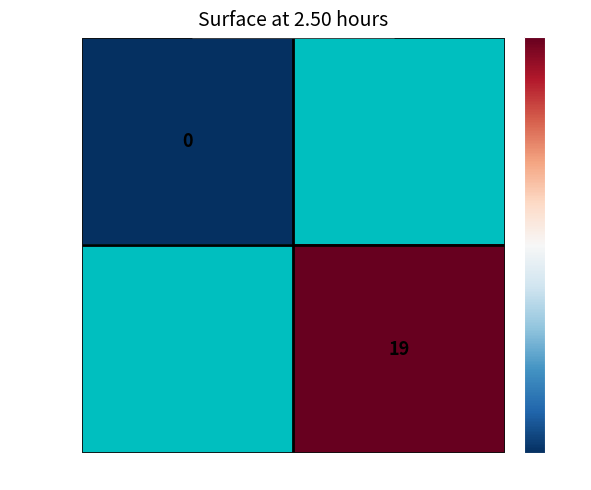

Is the value of 5650924b… at -1 greater than the value of a4525cee… at 1?

No